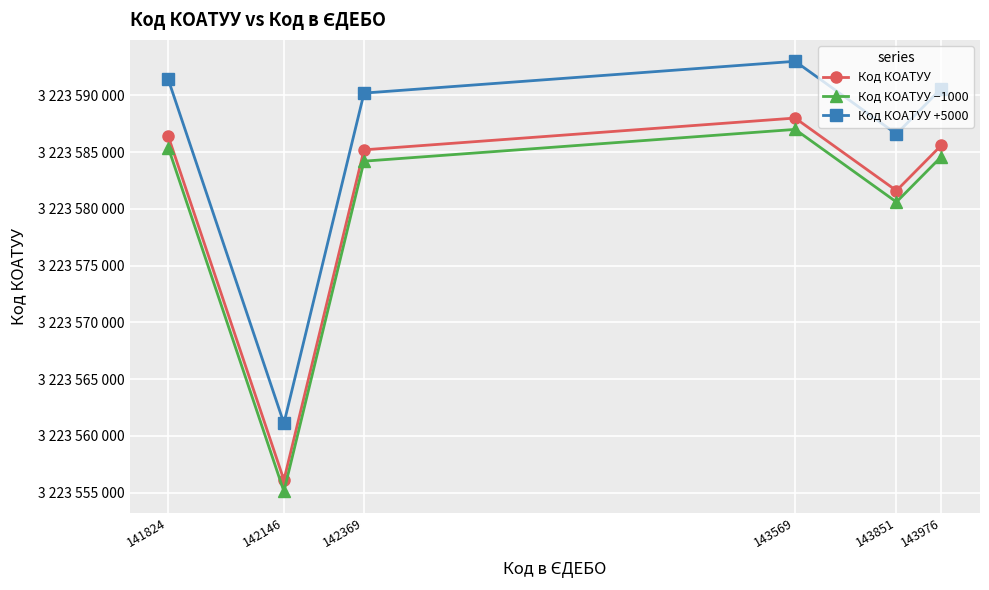

Reading left to right, extract all data points from this chart.

Код КОАТУУ: 3223586401	3223556100	3223585201	3223588001	3223581601	3223585601
Код КОАТУУ −1000: 3223585401	3223555100	3223584201	3223587001	3223580601	3223584601
Код КОАТУУ +5000: 3223591401	3223561100	3223590201	3223593001	3223586601	3223590601